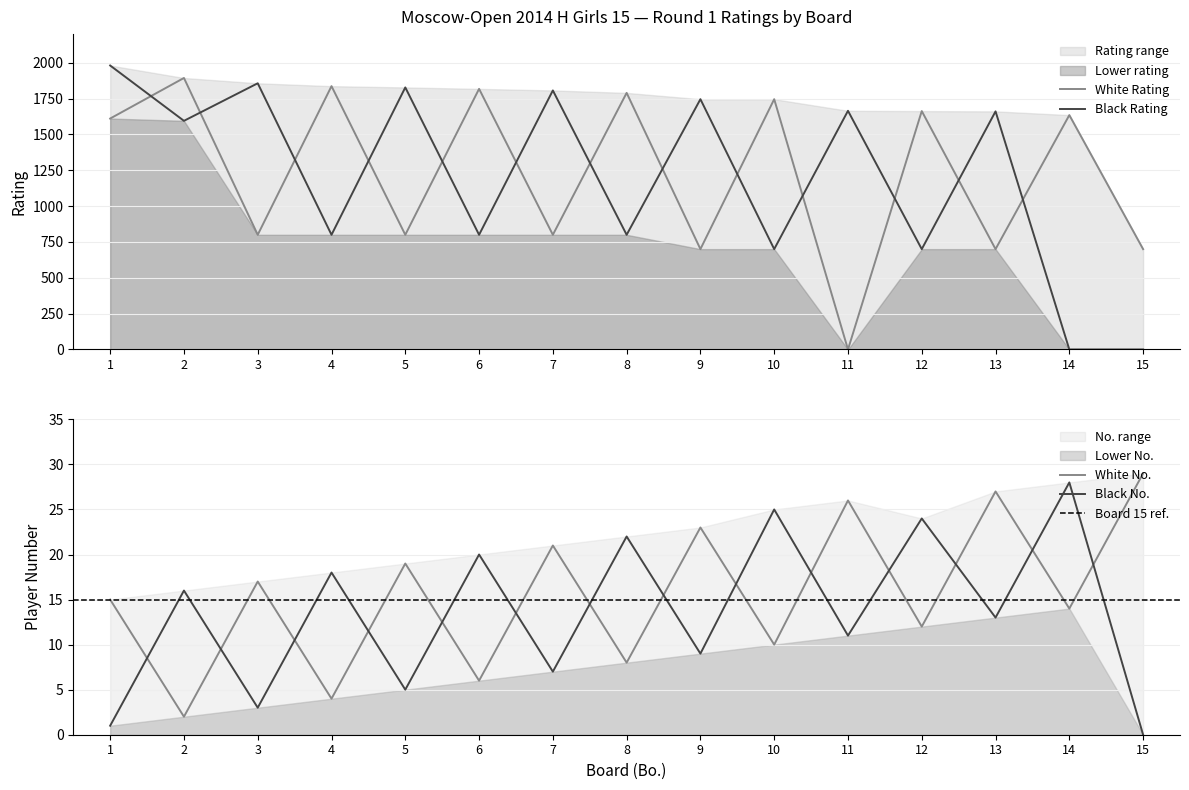

Which series has the widest spread of values?

Black Rating